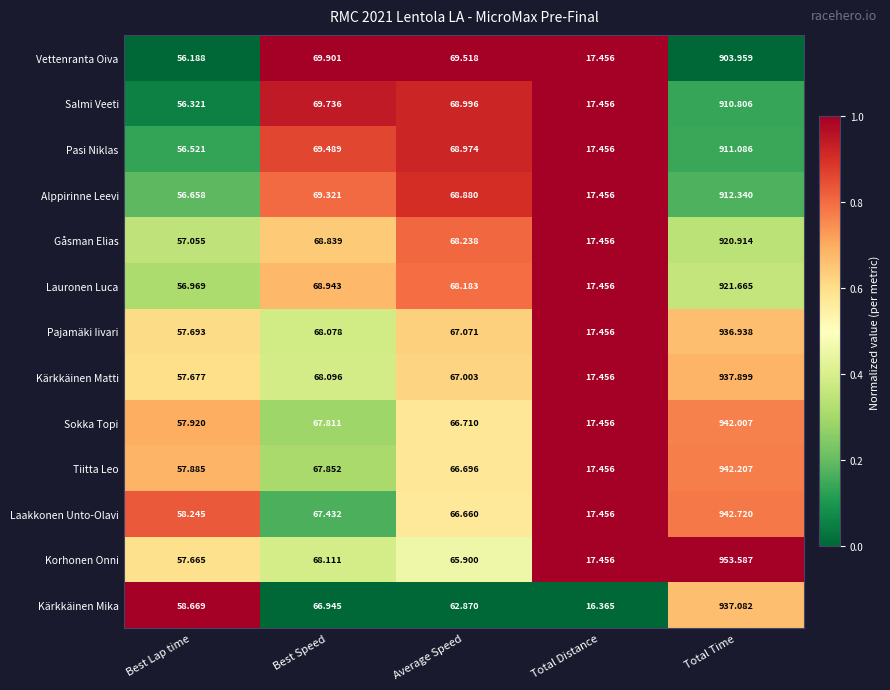

Which label corresponds to the smallest value in the chart?

Total Distance